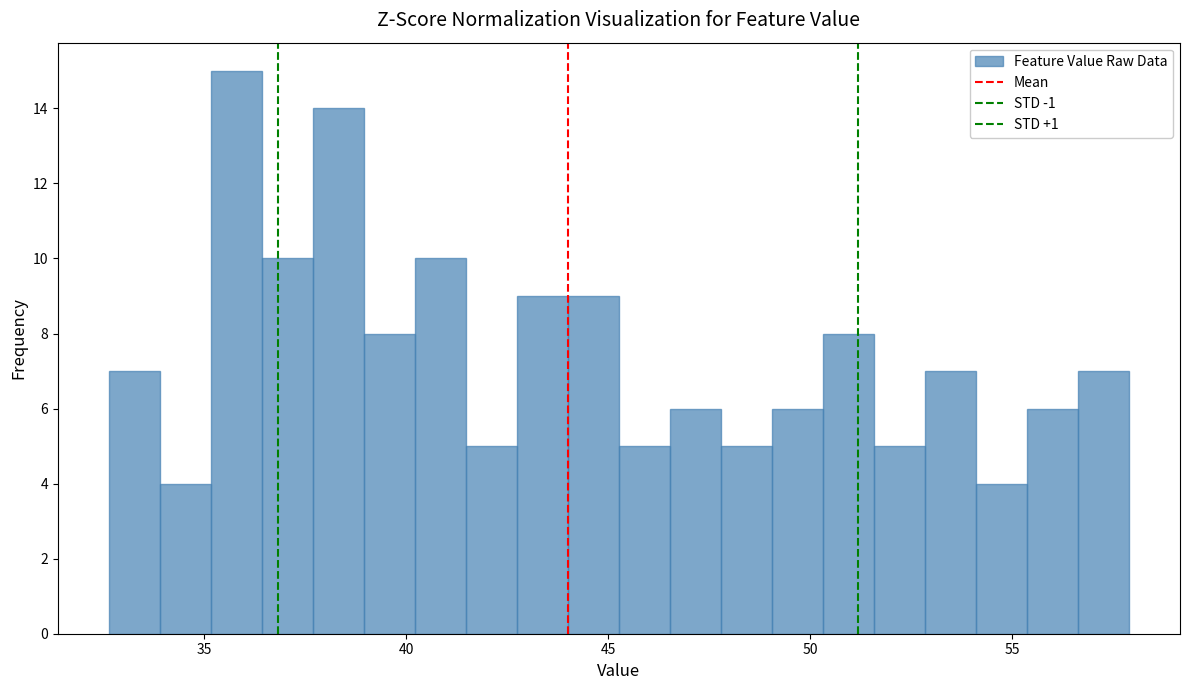

Around what value on the x-axis is the tallest bar? Give the approximate position of its centre, as read against the axis.

36.0